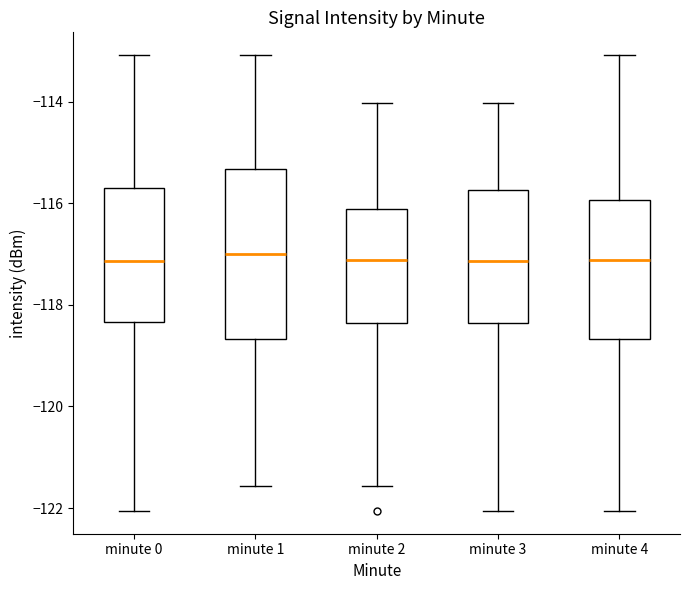

Reading left to right, transcribe this box plot: for each box, give where its median line is, the range the box spans, and where its two whiskers end, as read against the y-axis. The values are not printed on the chart, so give them approximately, as read against the axis.

minute 0: median -117.2, box -118.4 to -115.8, whiskers -122.0 to -113.0
minute 1: median -117.0, box -118.6 to -115.4, whiskers -121.6 to -113.0
minute 2: median -117.2, box -118.4 to -116.2, whiskers -121.6 to -114.0
minute 3: median -117.2, box -118.4 to -115.8, whiskers -122.0 to -114.0
minute 4: median -117.2, box -118.6 to -116.0, whiskers -122.0 to -113.0